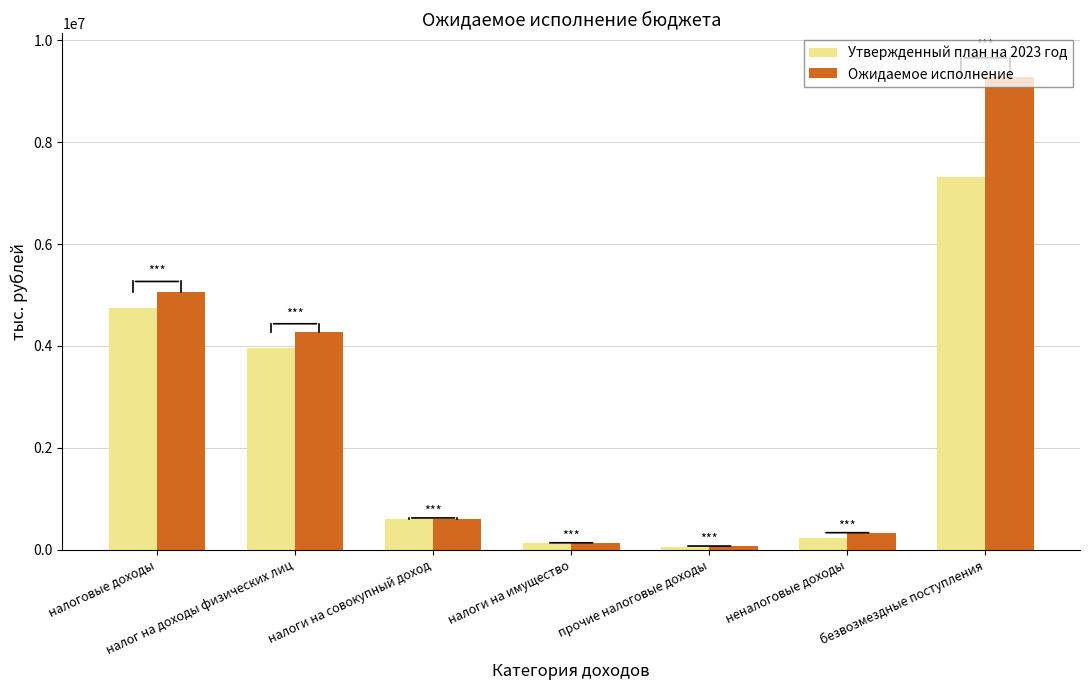

At налог на доходы физических лиц, list the series in order from largest to smallest.

Ожидаемое исполнение, Утвержденный план на 2023 год